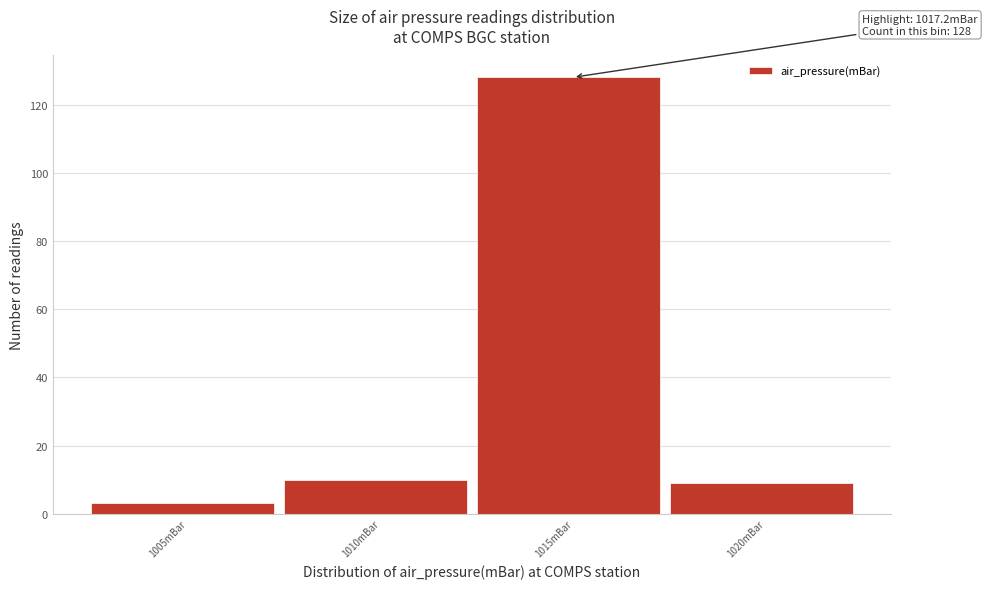

Reading left to right, what are all the values shown in this chart?

3	10	128	9